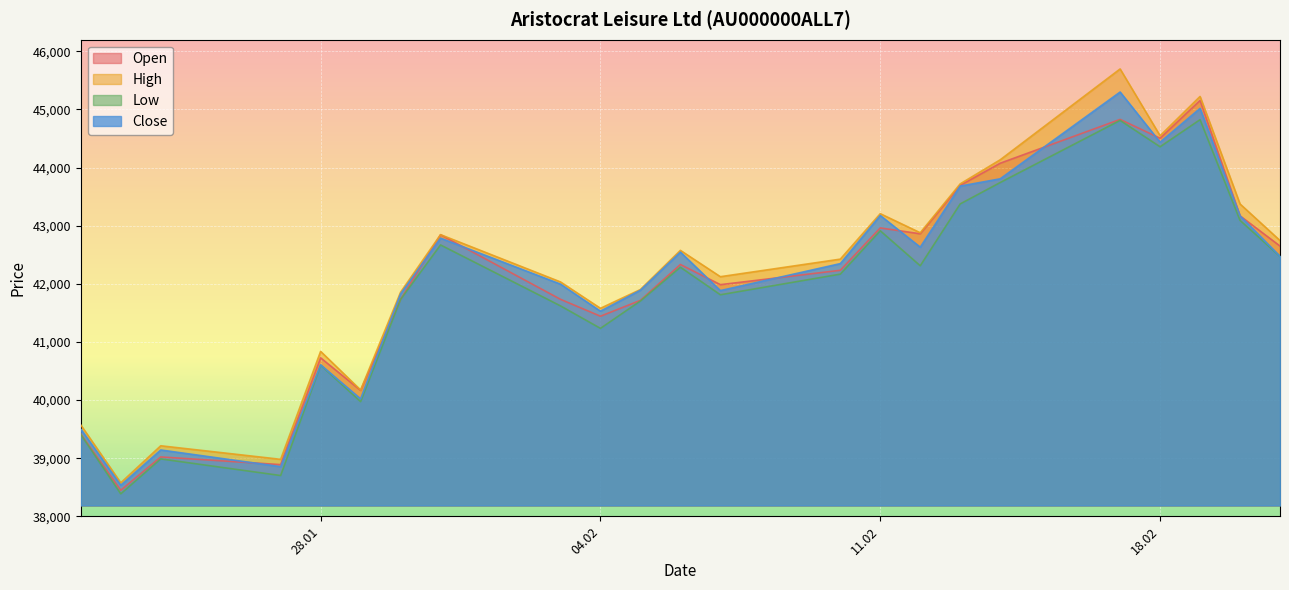

What is the label of the 6th point from the right?

14.02.2025